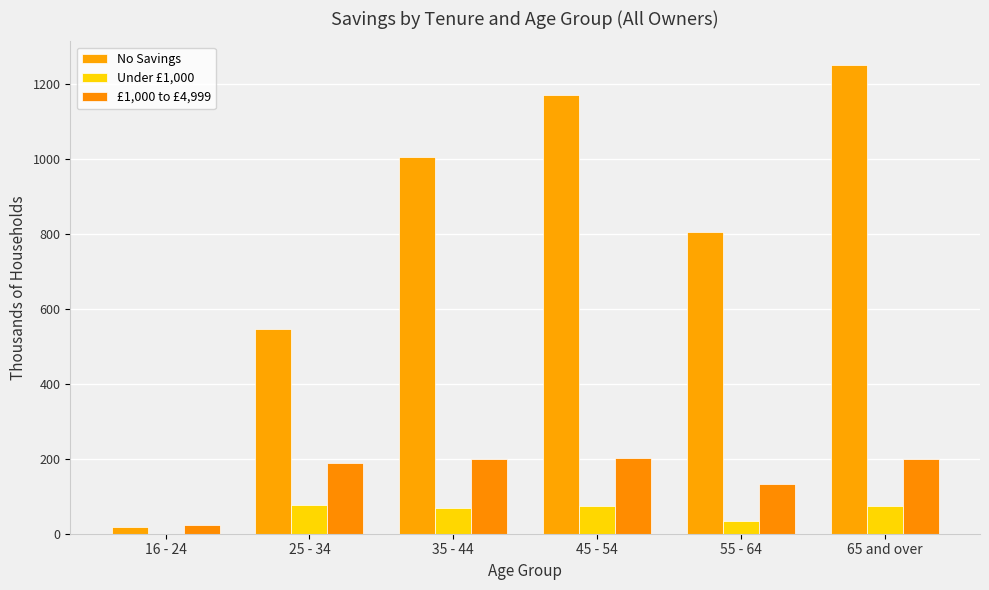

Are the bars grouped side by side (vs. stacked)?

Yes